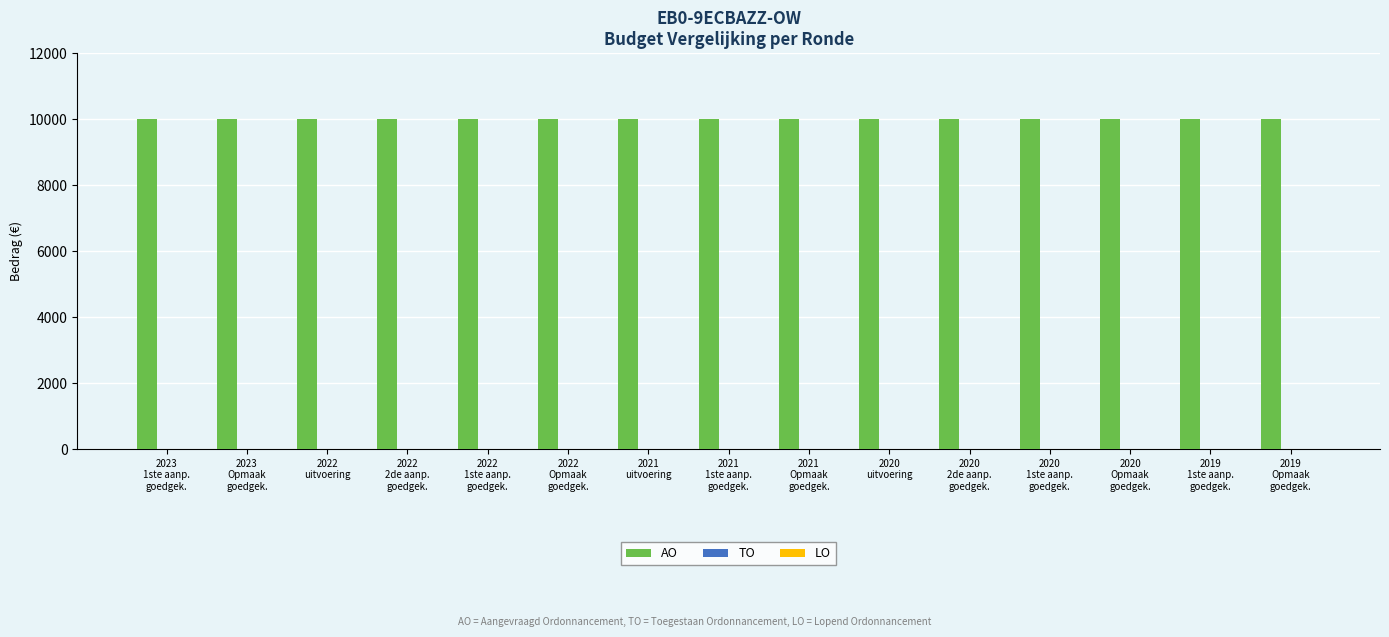

At which category is the sum across all series the highest?

2023
1ste aanp.
goedgek.